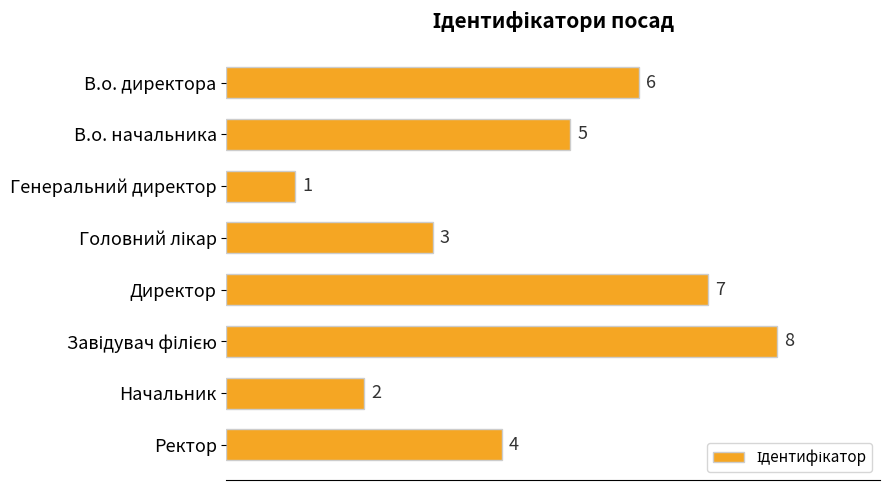

How many bars are there in total?

8